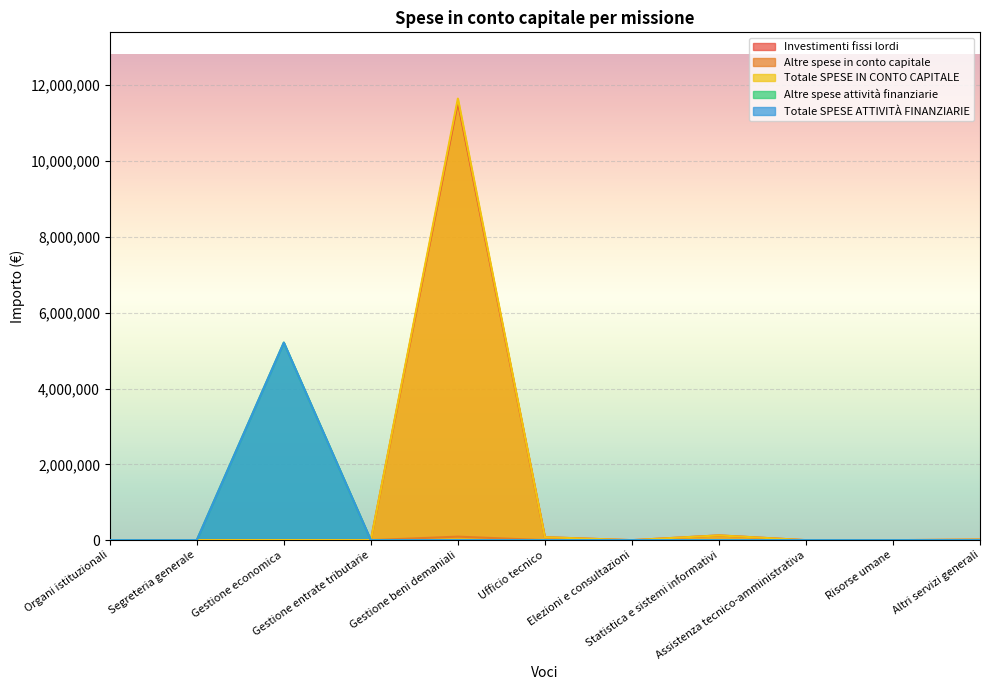

Does the chart display data point markers on the line(s)?

No